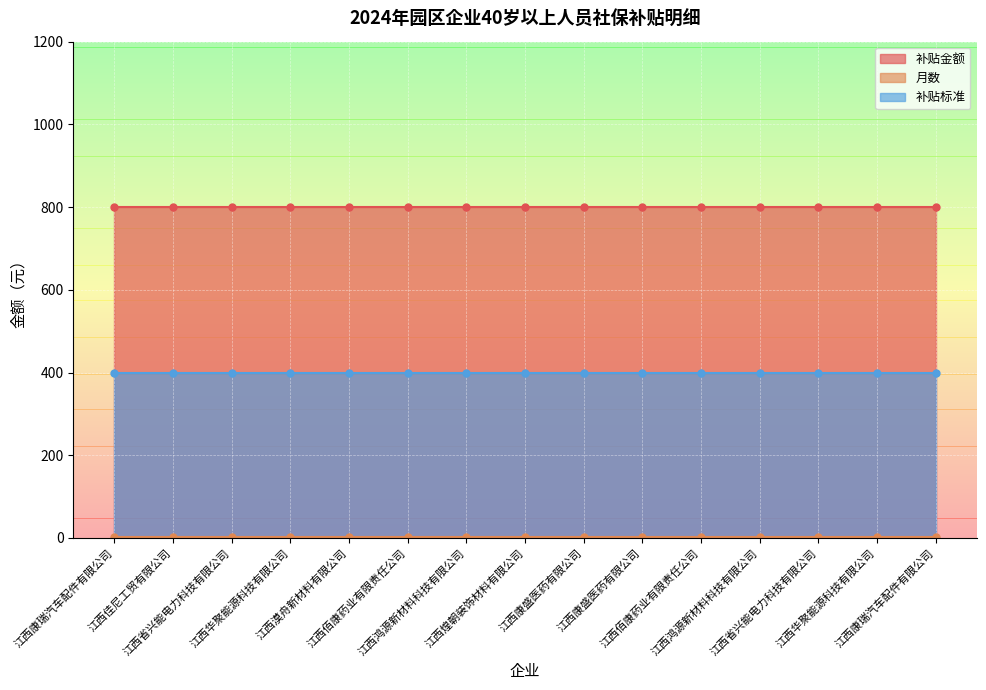

What is the sum of the 补贴标准 values at 江西佰康药业有限责任公司 and 江西省兴能电力科技有限公司?

800